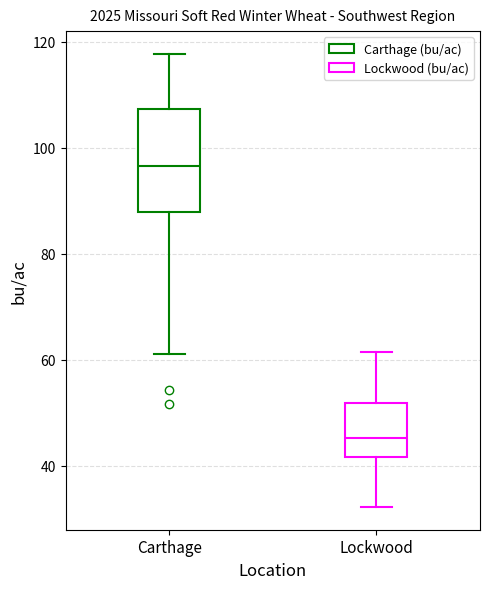

Reading left to right, transcribe this box plot: for each box, give where its median line is, the range the box spans, and where its two whiskers end, as read against the y-axis. The values are not printed on the chart, so give them approximately, as read against the axis.

Carthage: median 96, box 88 to 108, whiskers 62 to 118
Lockwood: median 46, box 42 to 52, whiskers 32 to 62